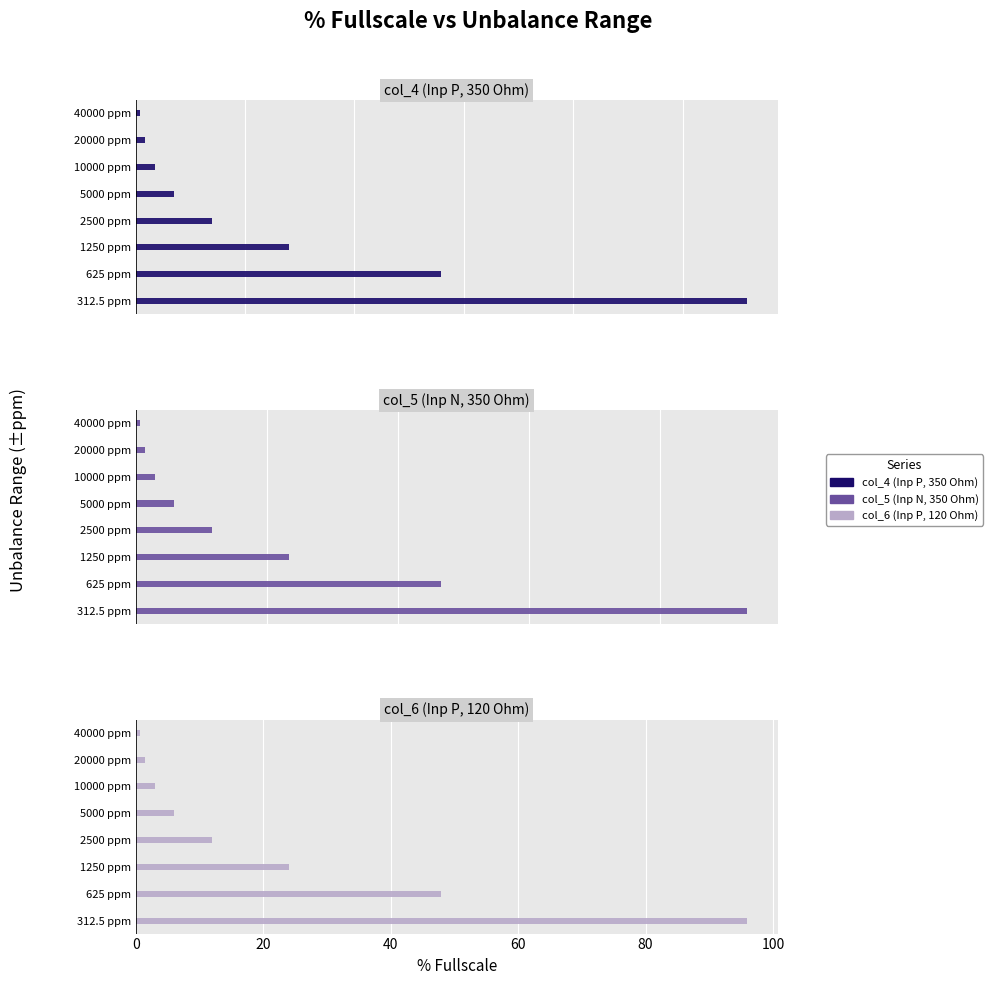

Is the value of col_5 (Inp N, 350 Ohm) at 5000 ppm greater than the value of col_6 (Inp P, 120 Ohm) at 5000 ppm?

No